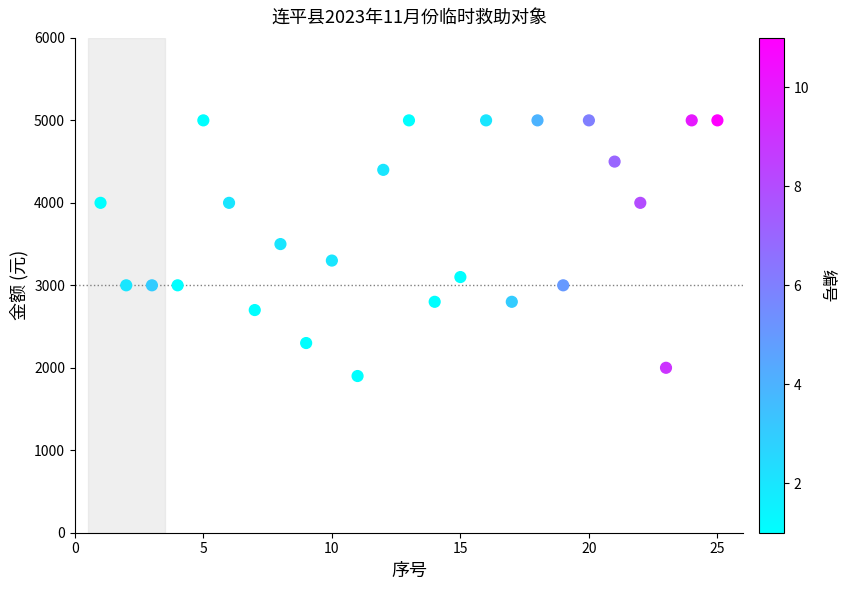

What is the range of Y values (max minus min)?

3100